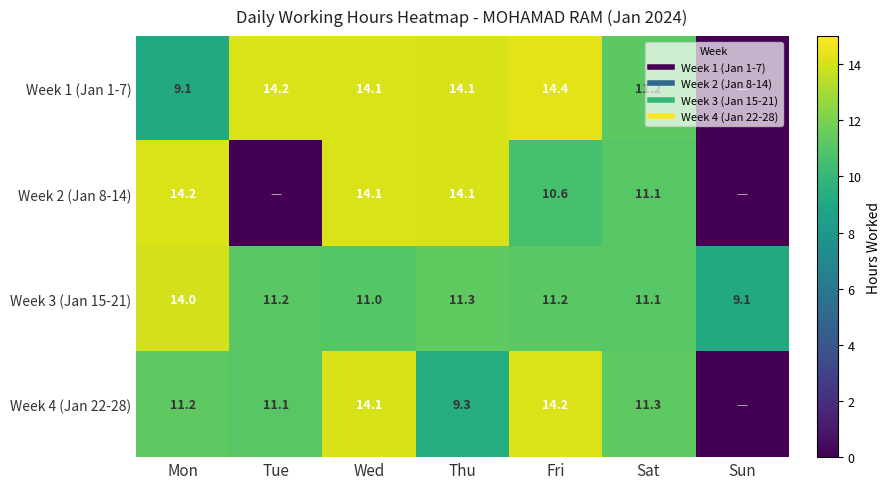

Is it true that Week 1 (Jan 1-7) equals 14.1 at Wed?

True